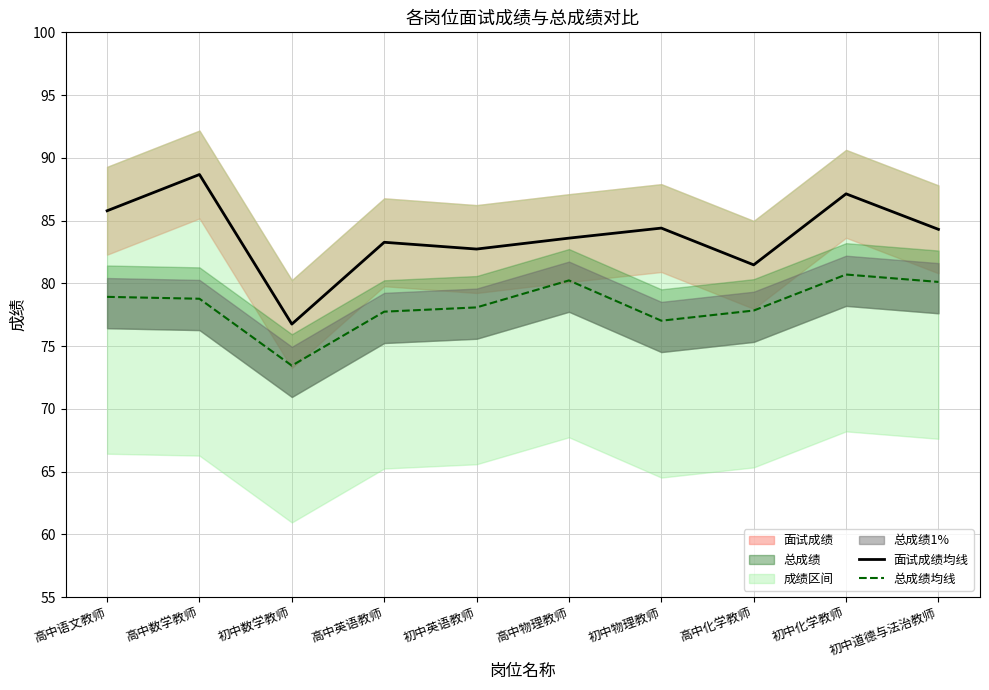

Which series has the largest total across all categories?

面试成绩均线